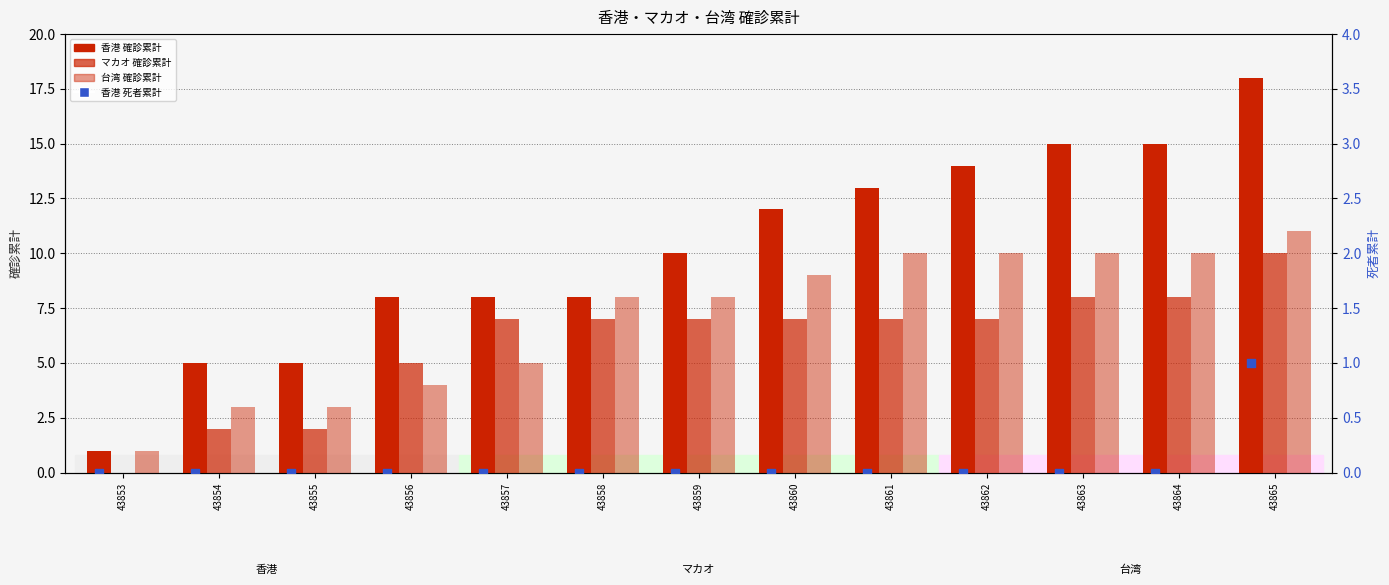

Which series reaches the maximum Y coordinate?

香港 確診累計